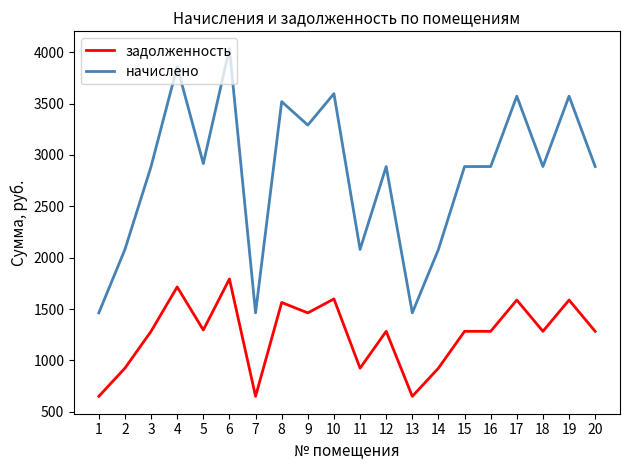

What is the difference between the начислено values at 7 and 8?

2055.8